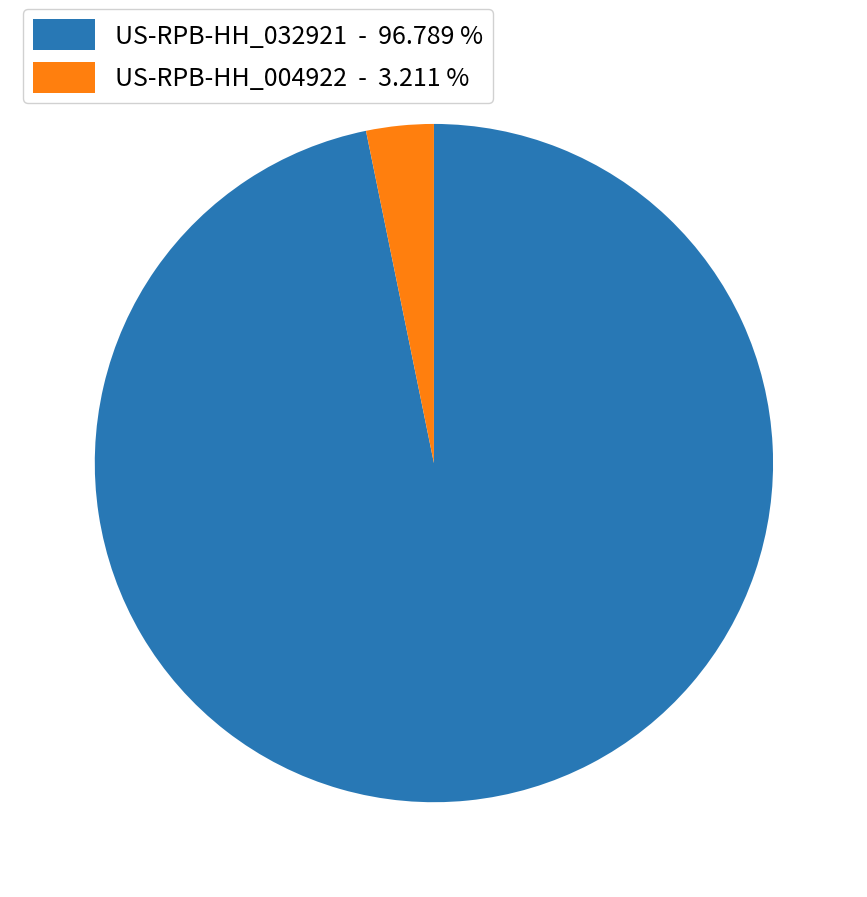

Does US-RPB-HH_032921 account for over 50% of the chart?

Yes